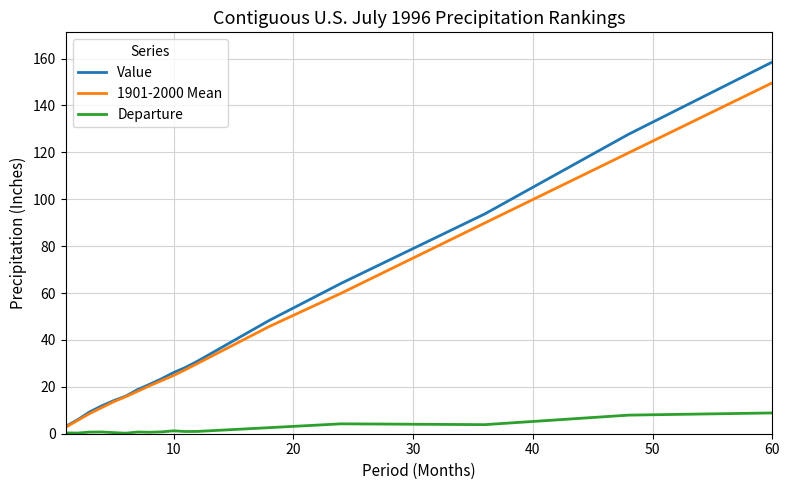

What are all the series names shown in the legend?

Value, 1901-2000 Mean, Departure